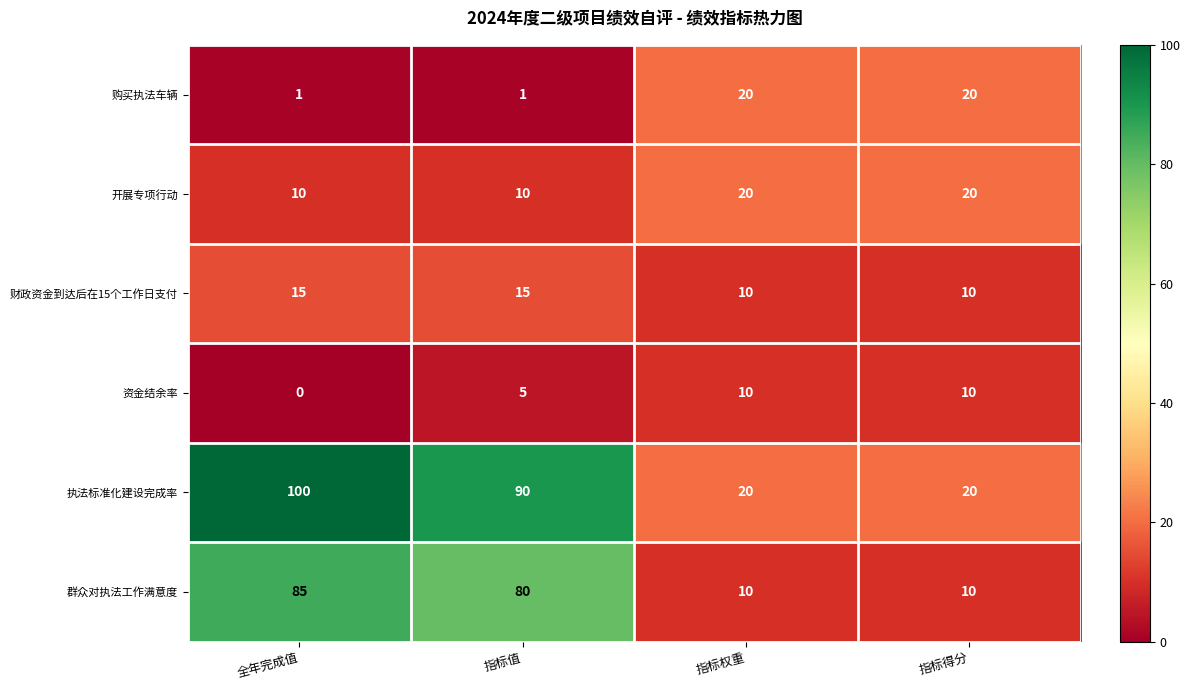

What is the difference between the maximum and minimum values in the 资金结余率 series?

10